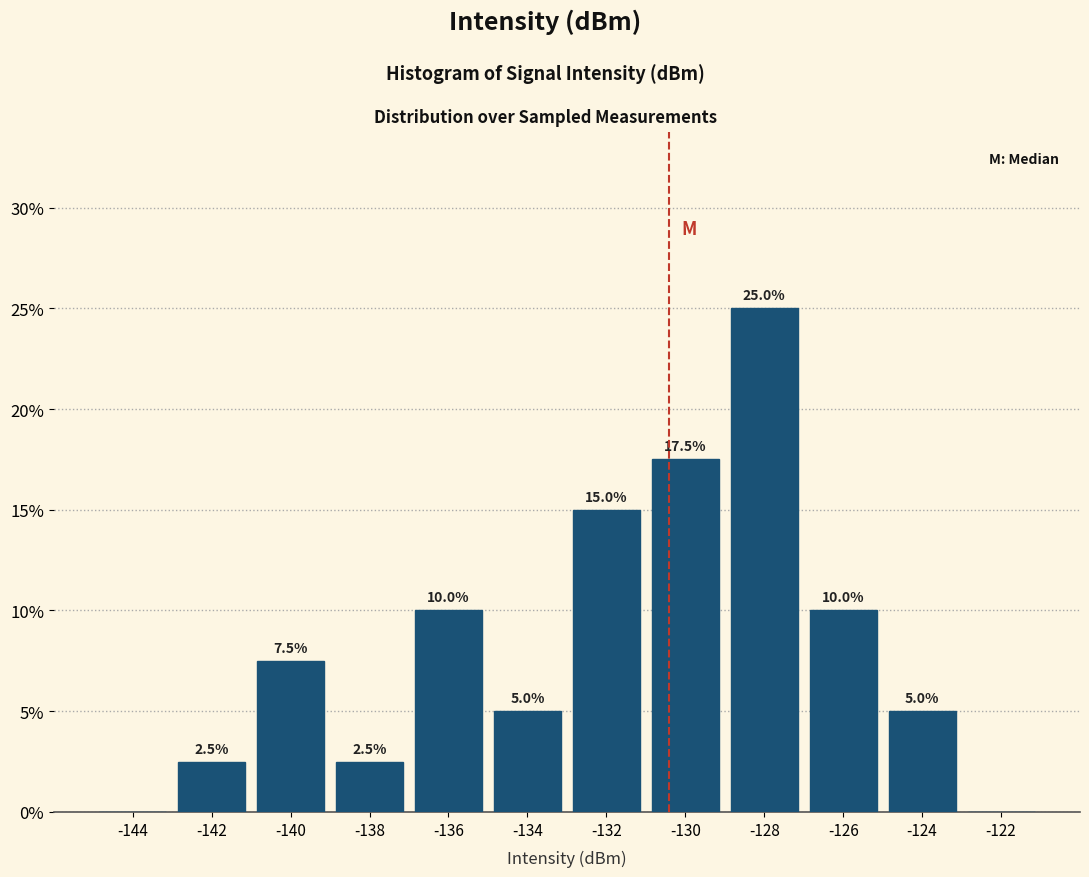

Which range on the x-axis has the tallest bar?

-129 to -127